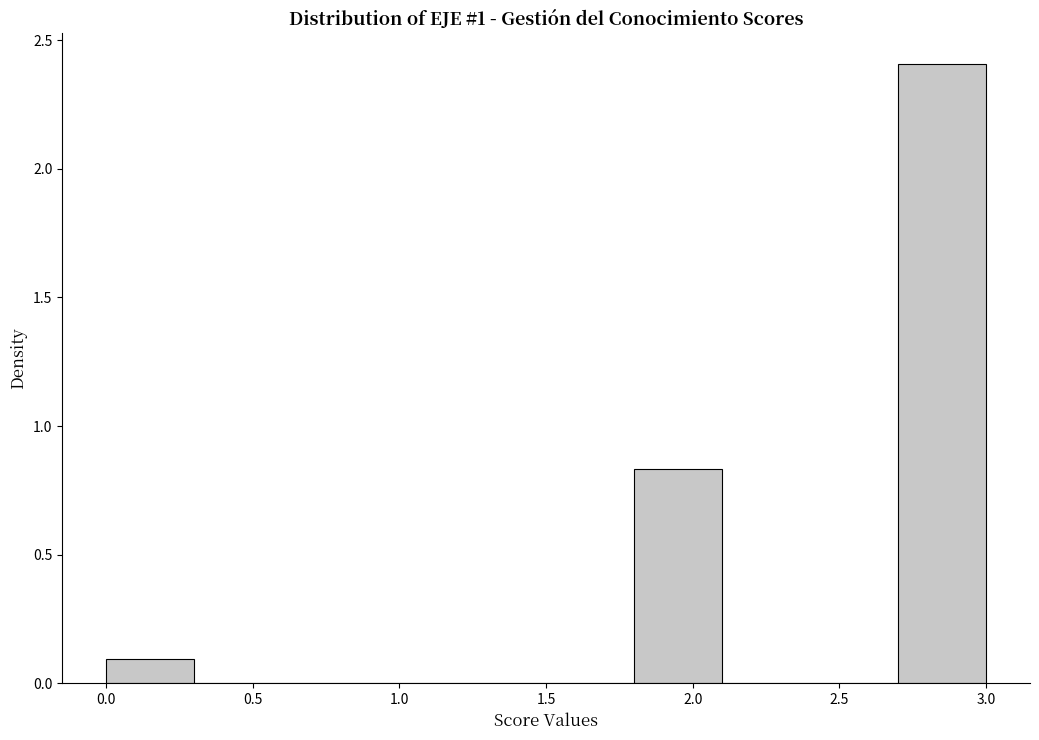

How tall is the bar that spans 0.0 to 0.3 on the x-axis? The values are not printed on the chart, so give them approximately, as read against the axis.

0.10